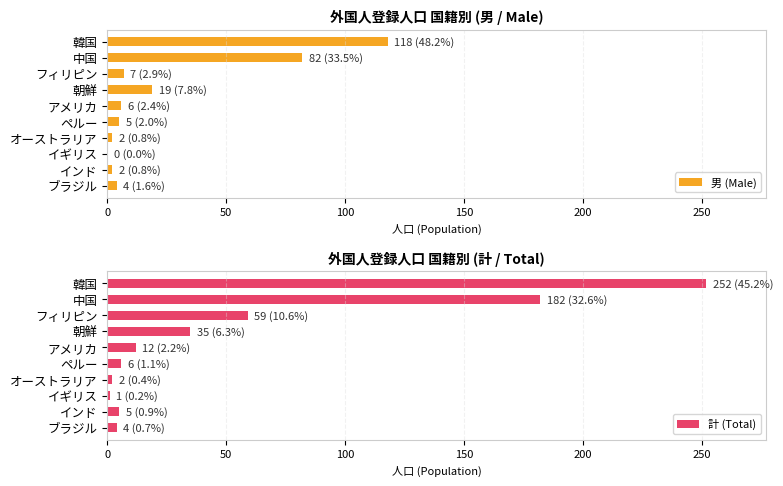

True or false: 男 (Male) has a value of 7 at 朝鮮.

False